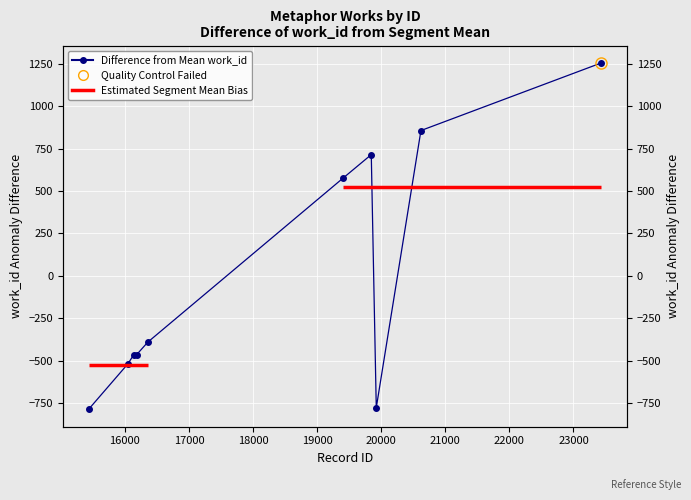

What is the change in value from 15433 to 23437?

+2043.0